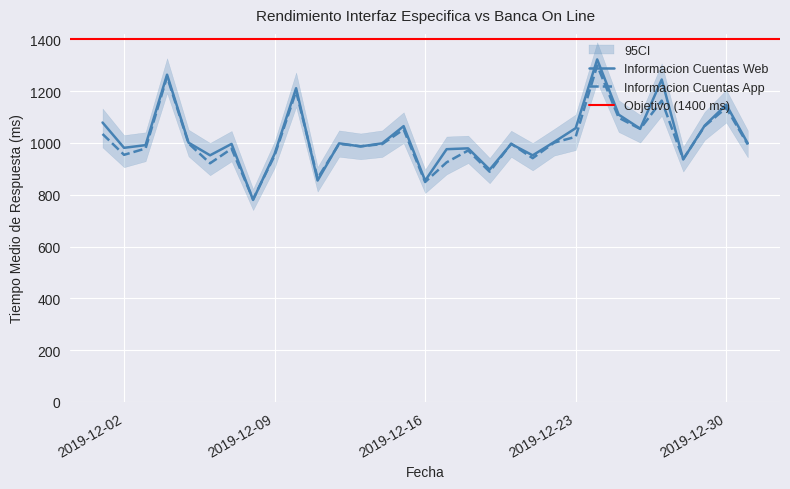

Which series ends up on top after the final intersection of Informacion Cuentas Web and Informacion Cuentas App?

Informacion Cuentas Web